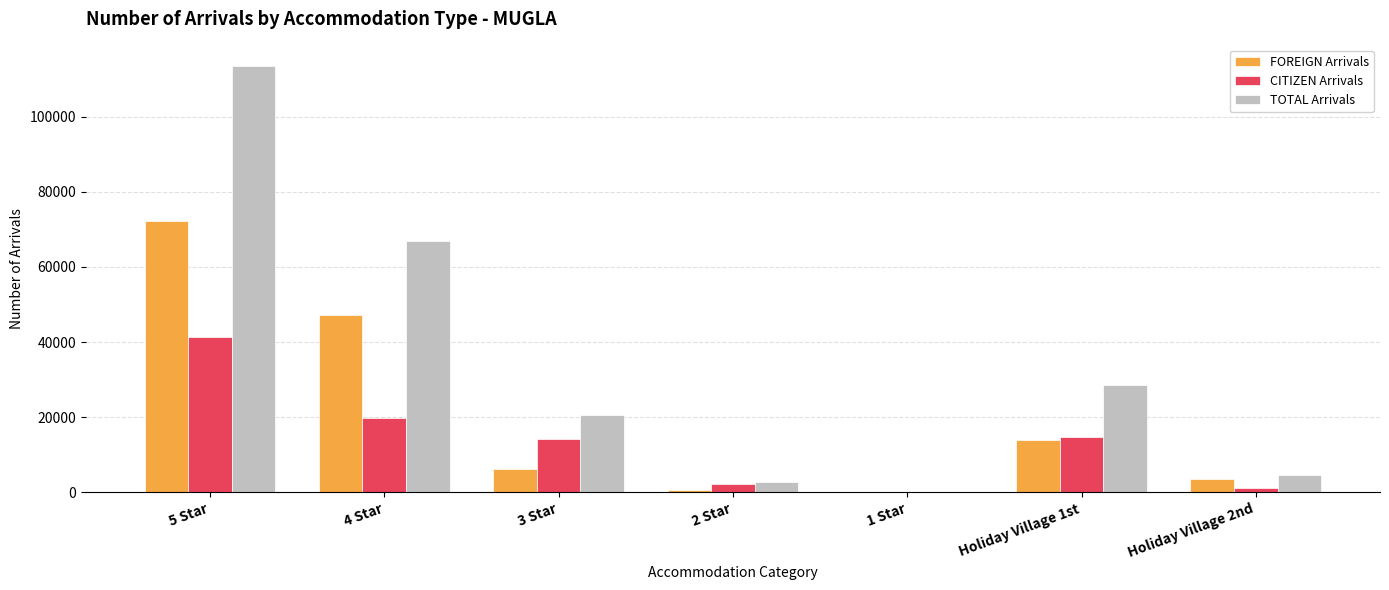

At which category is the sum across all series the highest?

5 Star